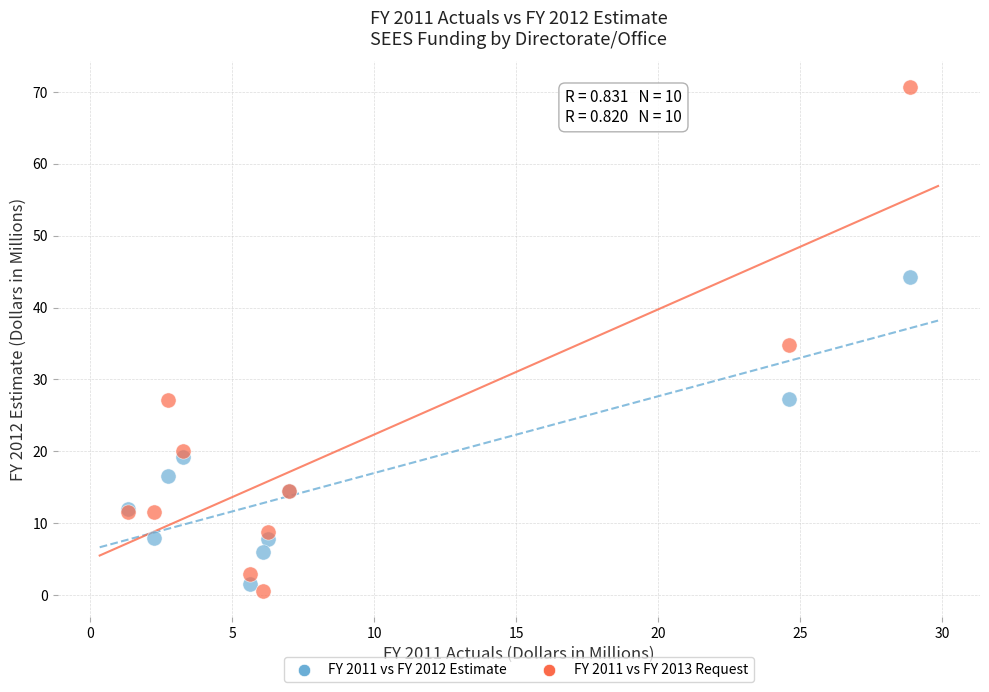

Which series reaches the minimum Y coordinate?

FY 2011 vs FY 2013 Request